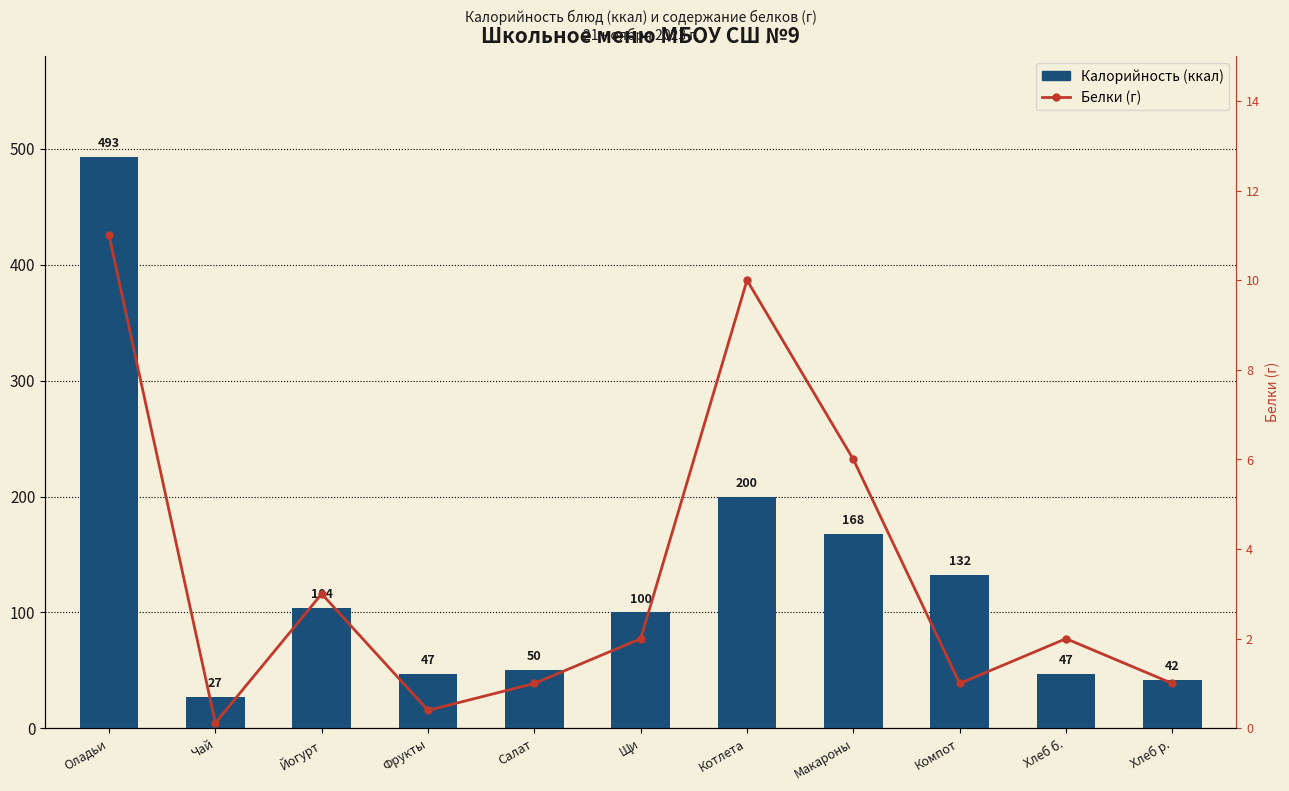

Reading left to right, what are all the values shown in this chart?

Калорийность (ккал): 493.0	27.0	104.0	47.0	50.0	100.0	200.0	168.0	132.0	47.0	42.0
Белки (г): 11.0	0.1	3.0	0.4	1.0	2.0	10.0	6.0	1.0	2.0	1.0